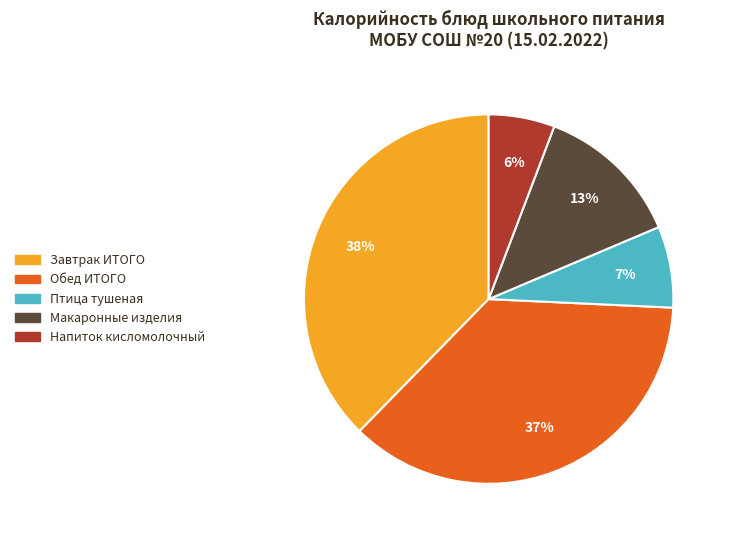

To the nearest percent, what portion does Завтрак ИТОГО represent?

38%